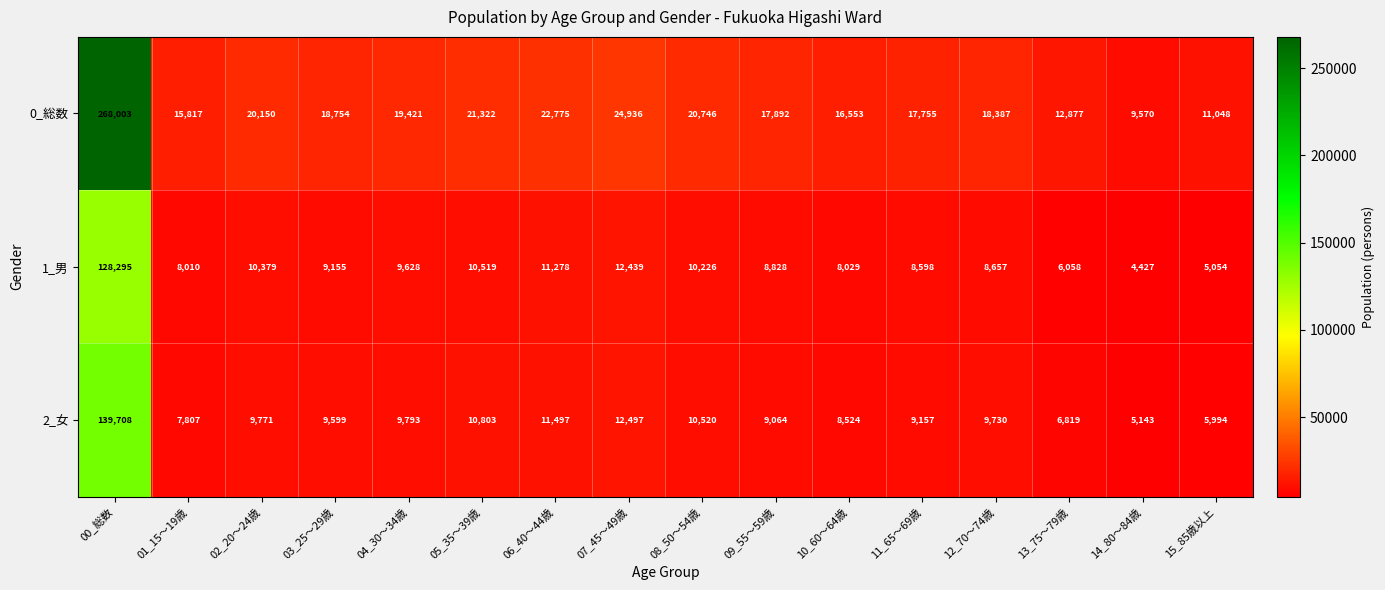

Which series has the largest range (max minus min)?

0_総数